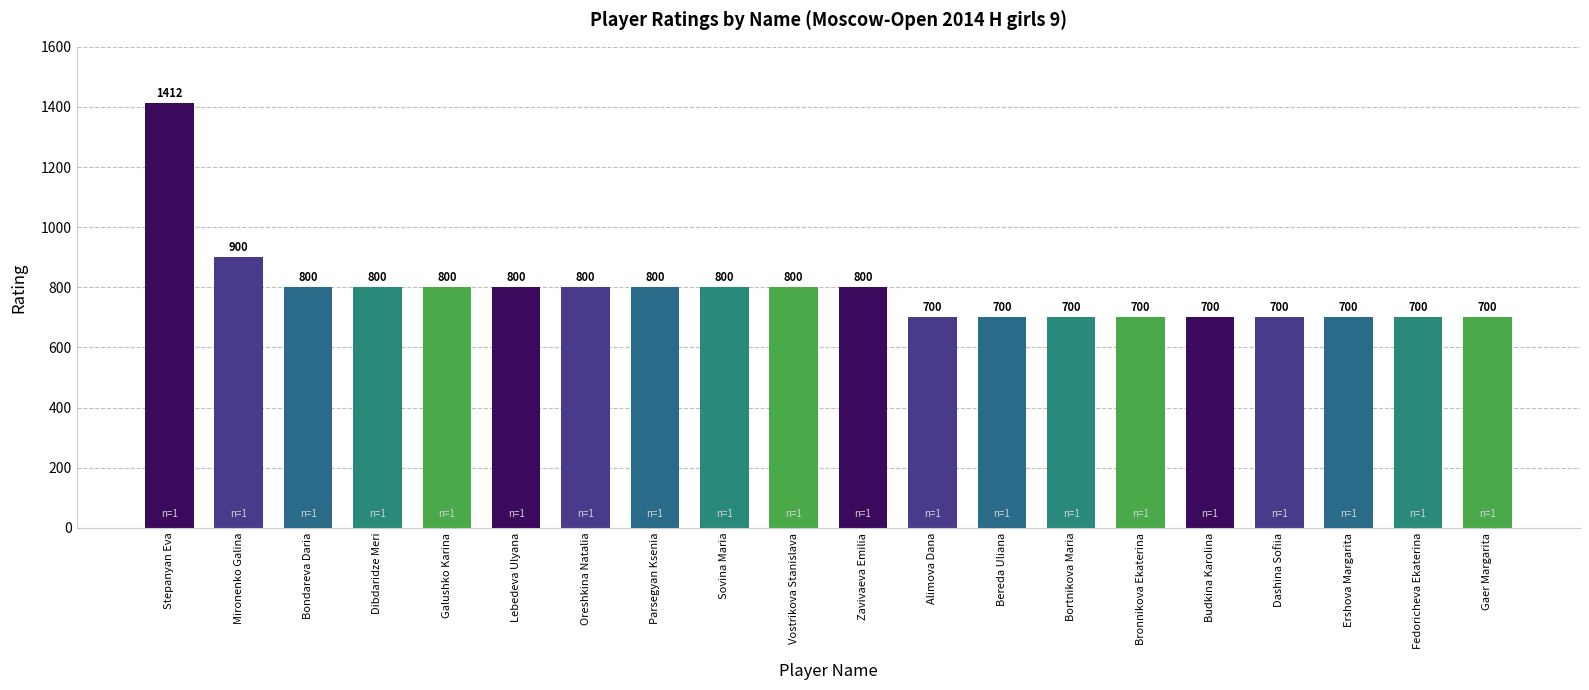

What is the sum of the values at Dashina Sofiia and Gaer Margarita?

1400